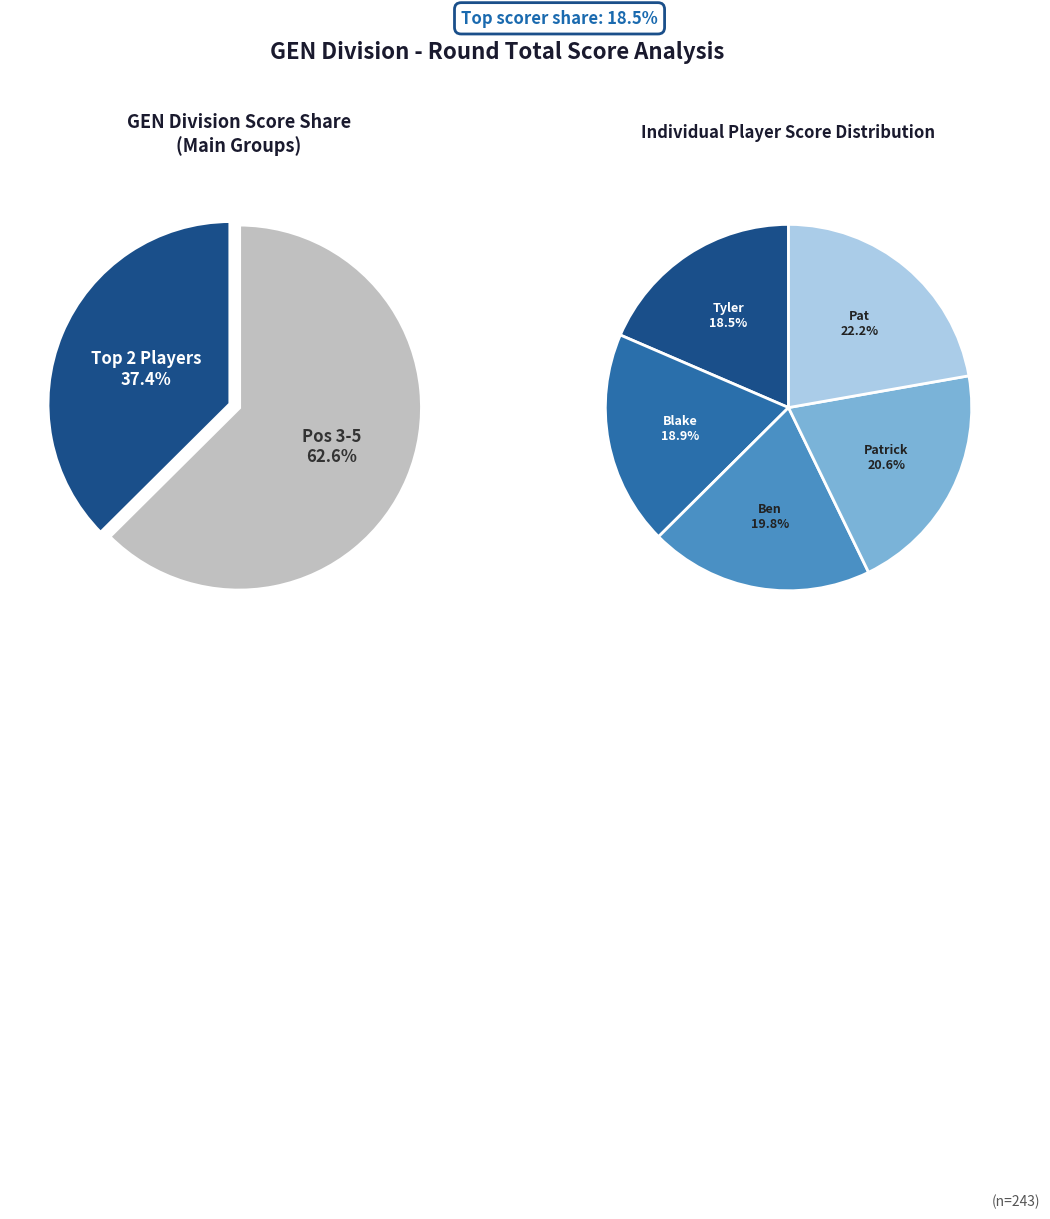

To the nearest percent, what portion does Pat Chrinko represent?

22%